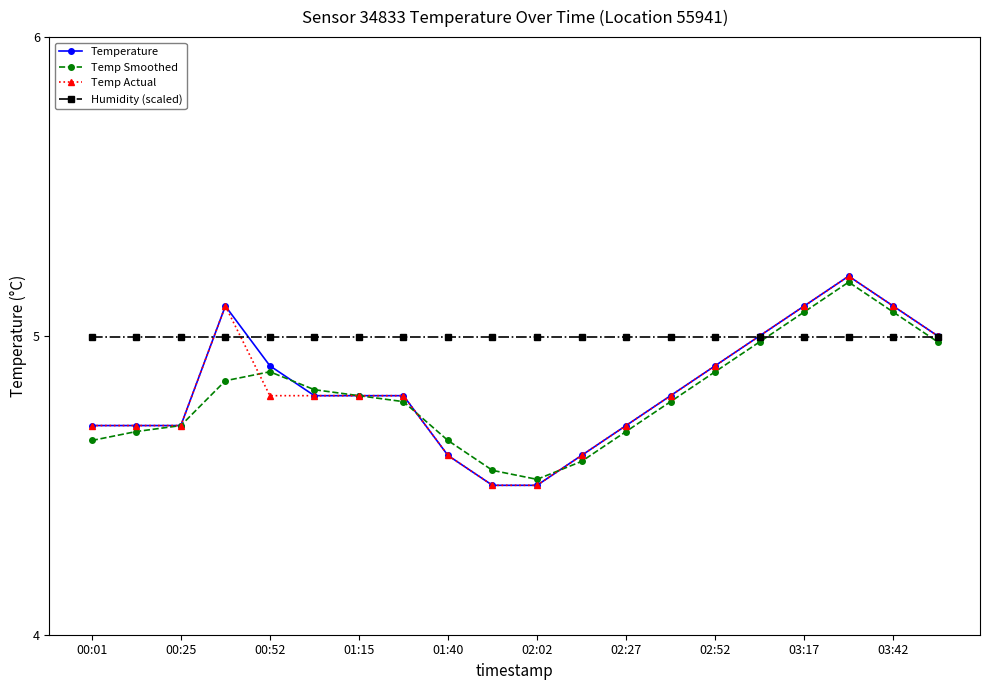

Which series has the largest total across all categories?

Humidity (scaled)